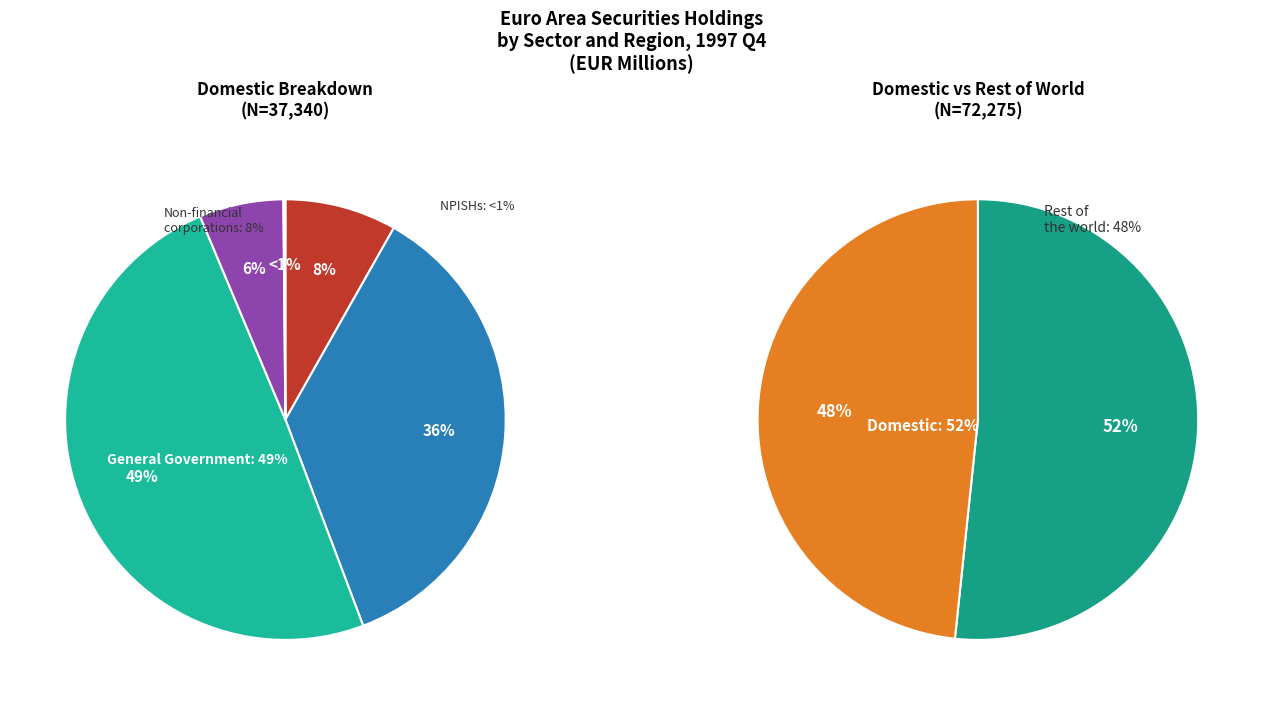

At 1999_1, list the series in order from largest to smallest.

Domestic, Rest of the world